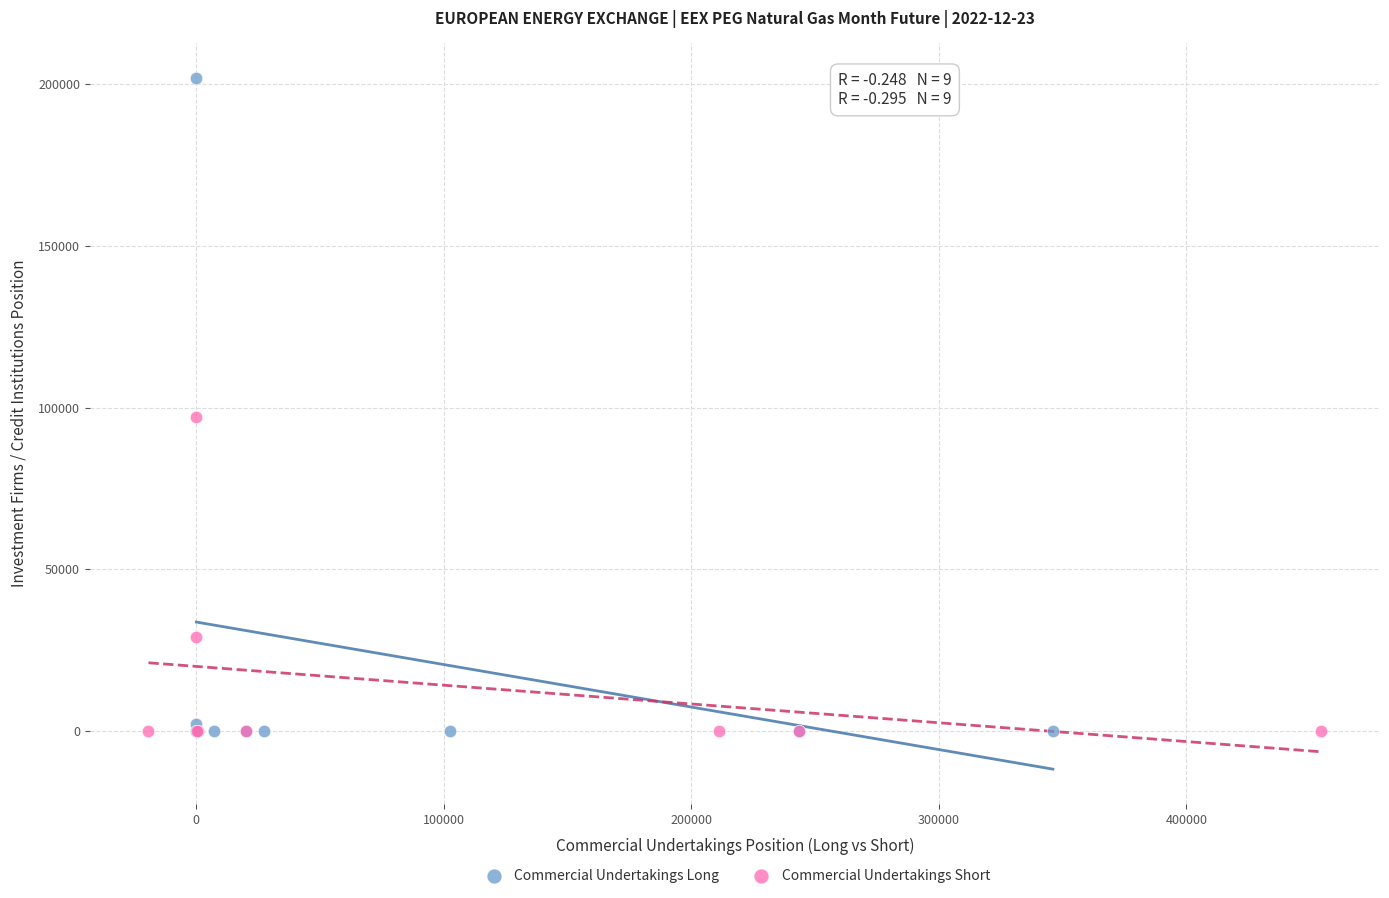

Which series has the largest Y range (max minus min)?

Commercial Undertakings Long